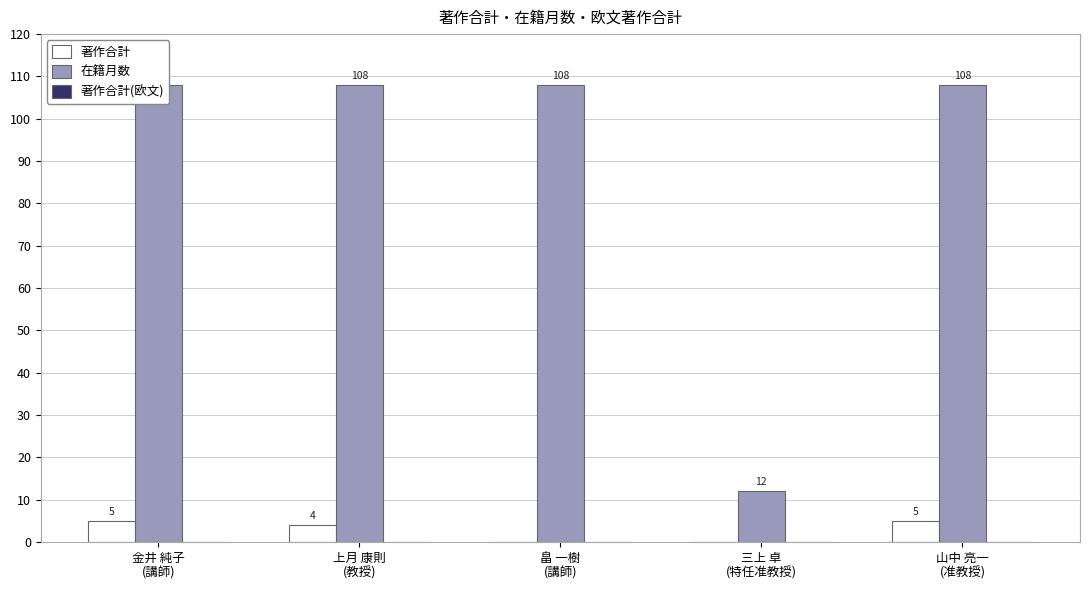

Between 上月 康則
(教授) and 山中 亮一
(准教授), which series saw the biggest shift?

著作合計